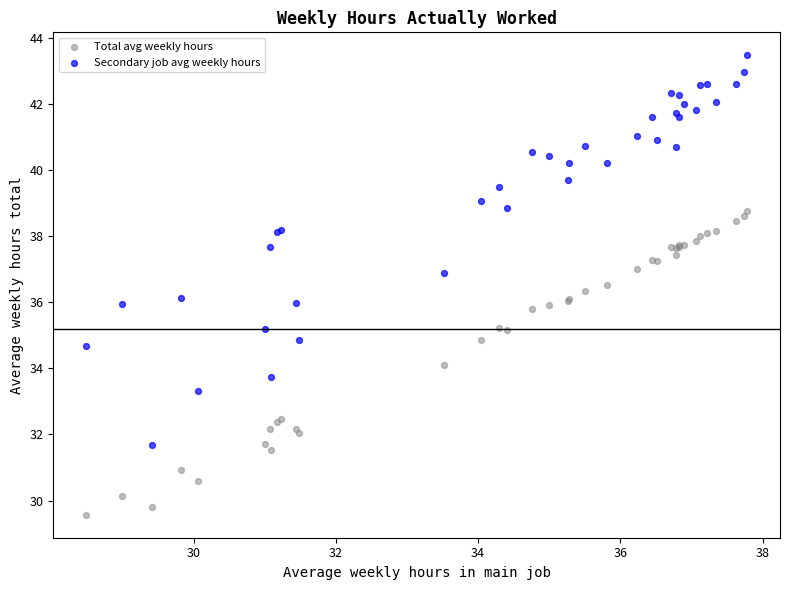

Which series contains the highest Y value?

Secondary job avg weekly hours